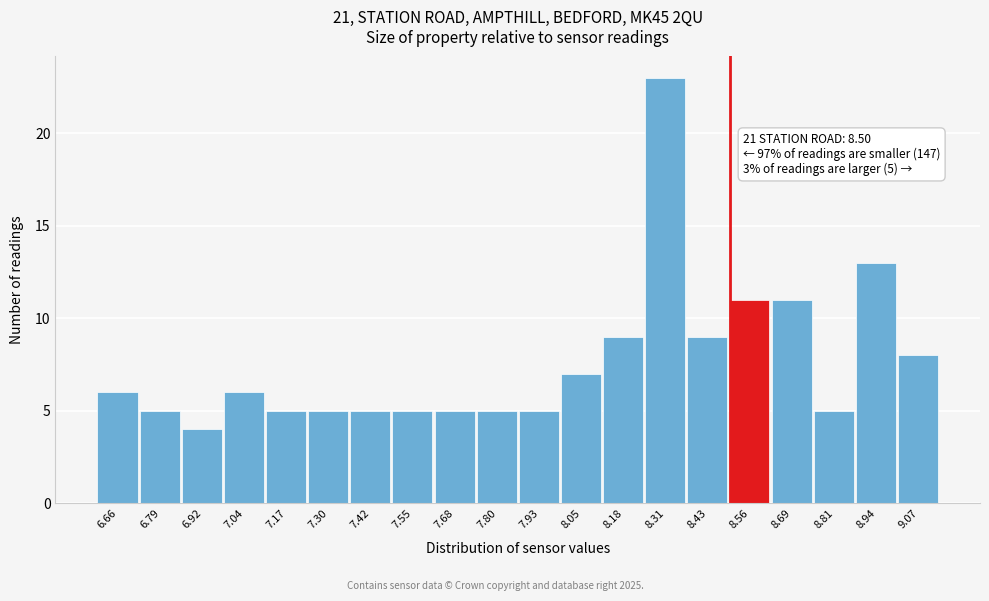

Which range on the x-axis has the tallest bar?

8.24 to 8.38